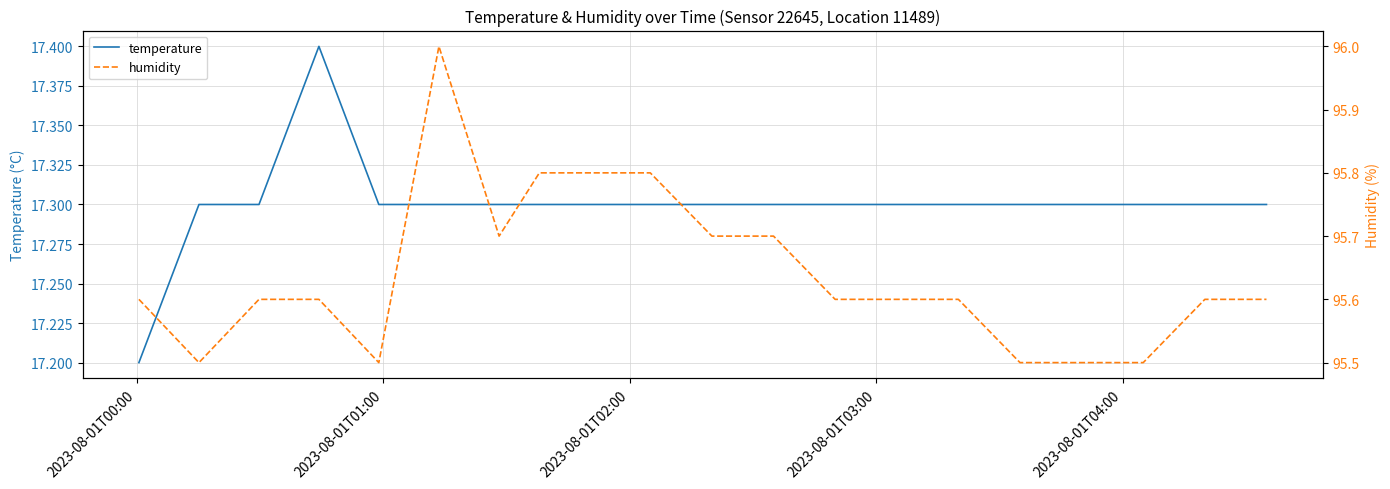

What is the average value of the humidity series?

95.6